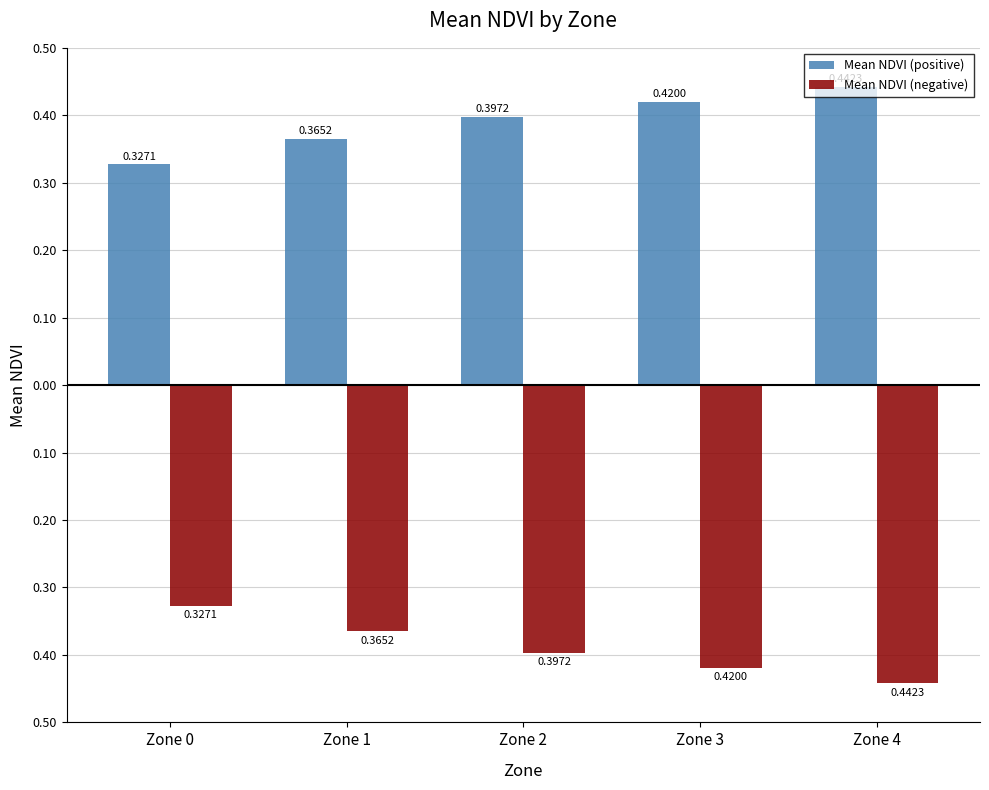

Reading left to right, transcribe all the data shown in this chart.

Mean NDVI (positive): 0.3	0.4	0.4	0.4	0.4
Mean NDVI (negative): -0.3	-0.4	-0.4	-0.4	-0.4